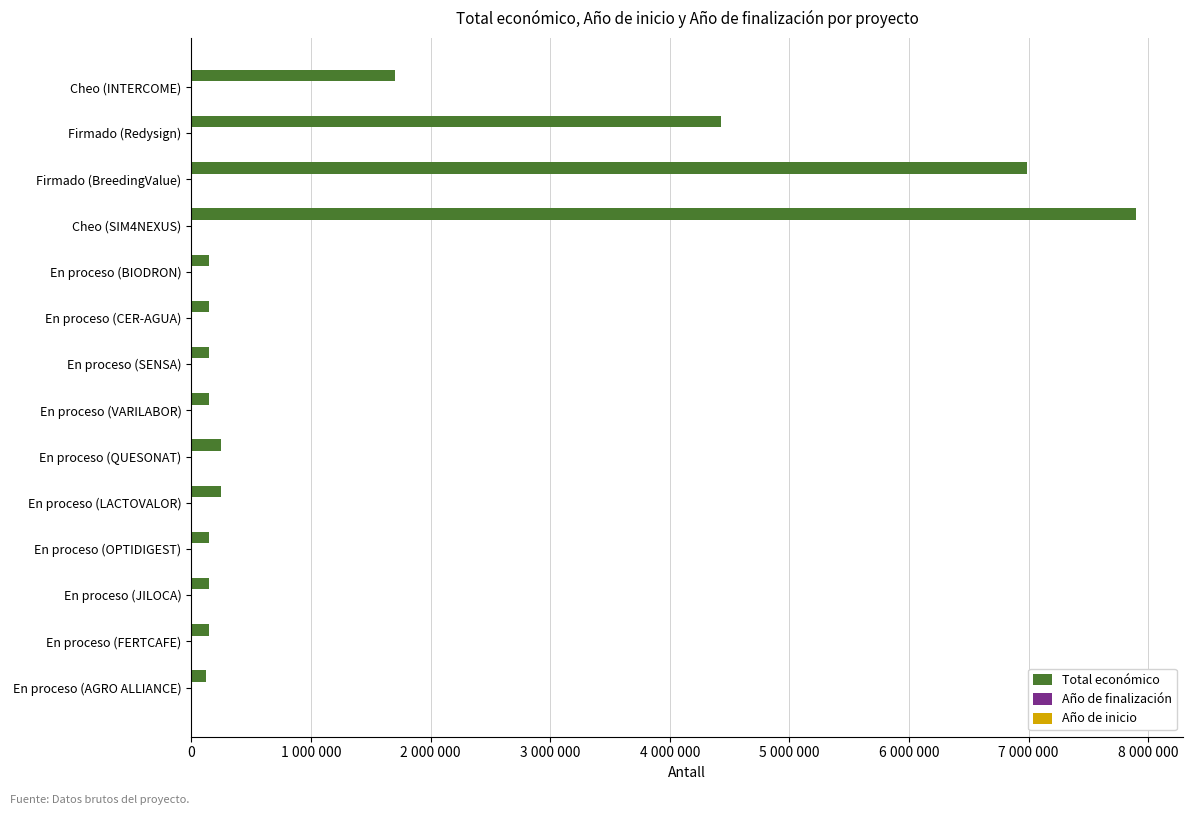

Reading left to right, transcribe all the data shown in this chart.

Total económico: 1698506	4431810	6986278	7895657	150000	150000	150000	150000	250000	250000	150000	150000	150000	120000
Año de finalización: 2018	2027	2025	2020	2027	2026	2026	2027	2026	2026	2026	2027	2026	2027
Año de inicio: 2016	2023	2021	2016	2024	2023	2023	2023	2023	2023	2023	2023	2023	2024